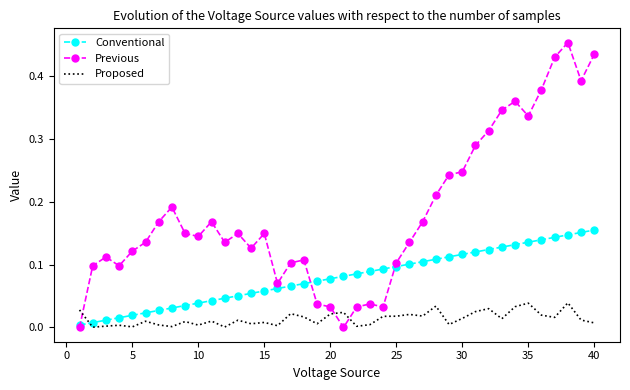

Which series has the largest range (max minus min)?

Previous